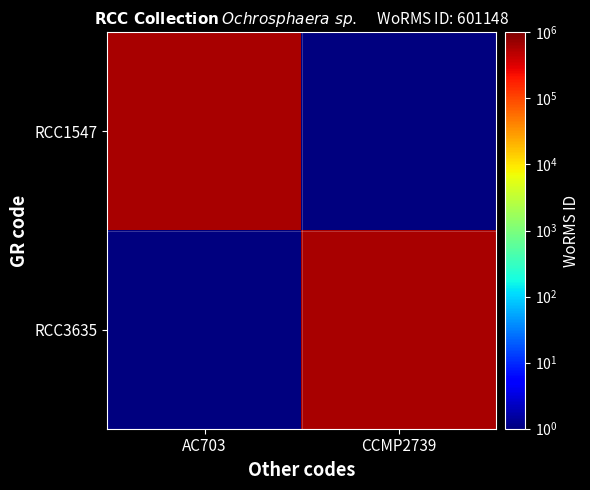

Reading right to left, extract all data points from this chart.

RCC1547: CCMP2739=0.1	AC703=601148.0
RCC3635: CCMP2739=601148.0	AC703=0.1